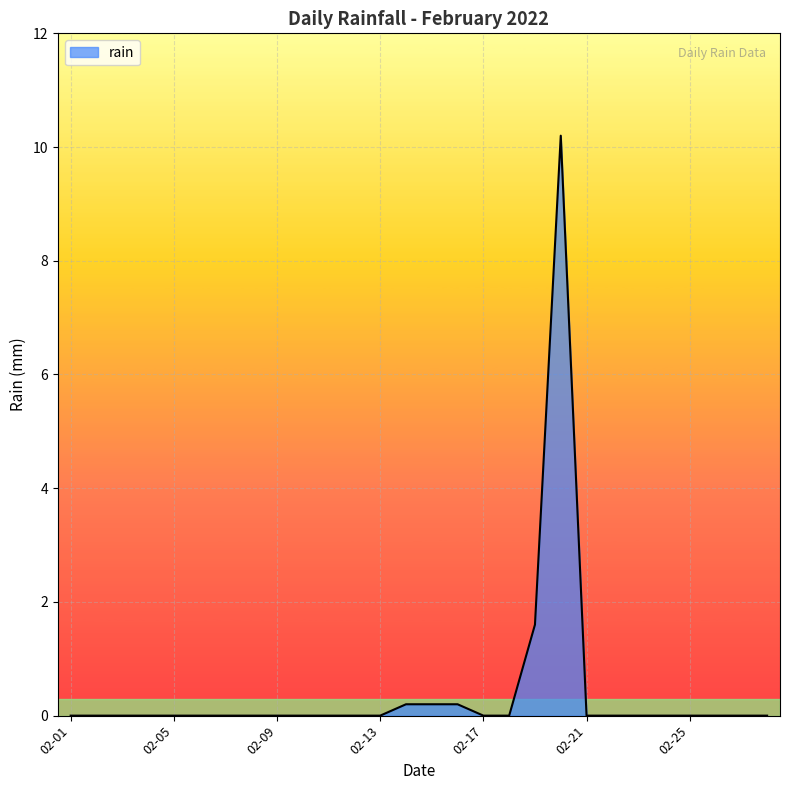

What is the maximum value shown in the chart?

10.2